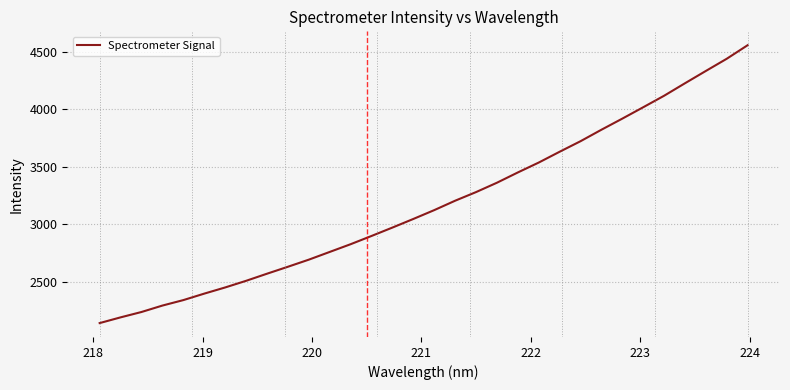

What is the minimum value shown in the chart?

2140.0